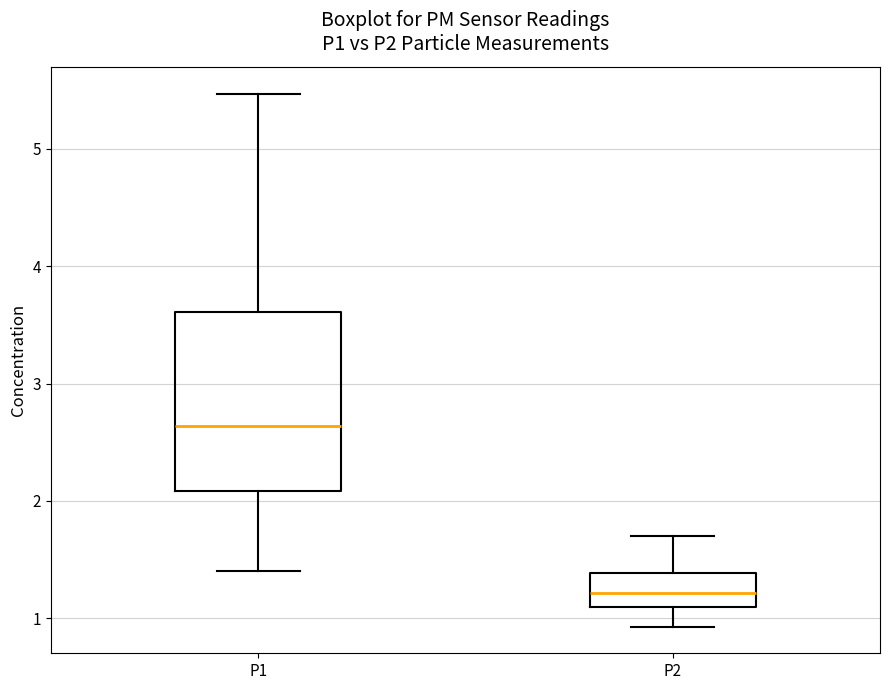

Where is the lower edge of the box for P2 on the y-axis? The values are not printed on the chart, so give them approximately, as read against the axis.

1.1